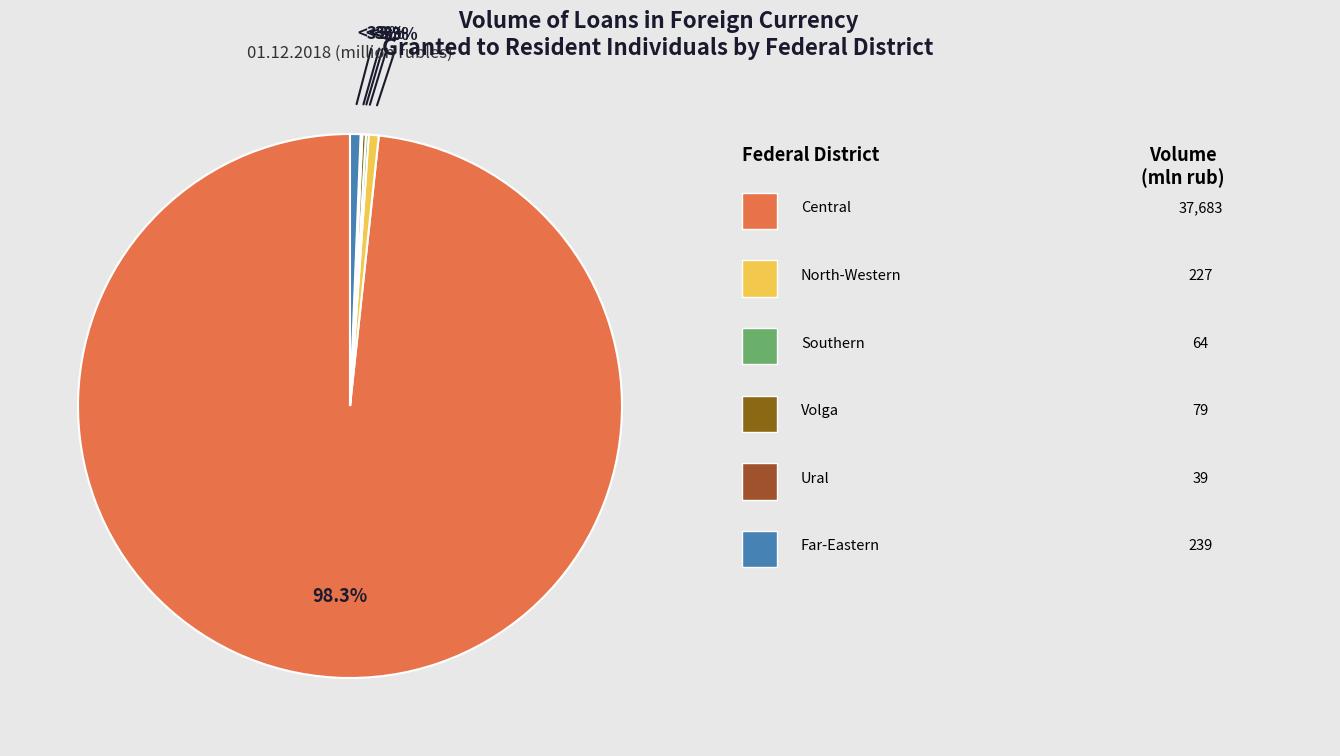

To the nearest percent, what portion does Central Federal District represent?

98%